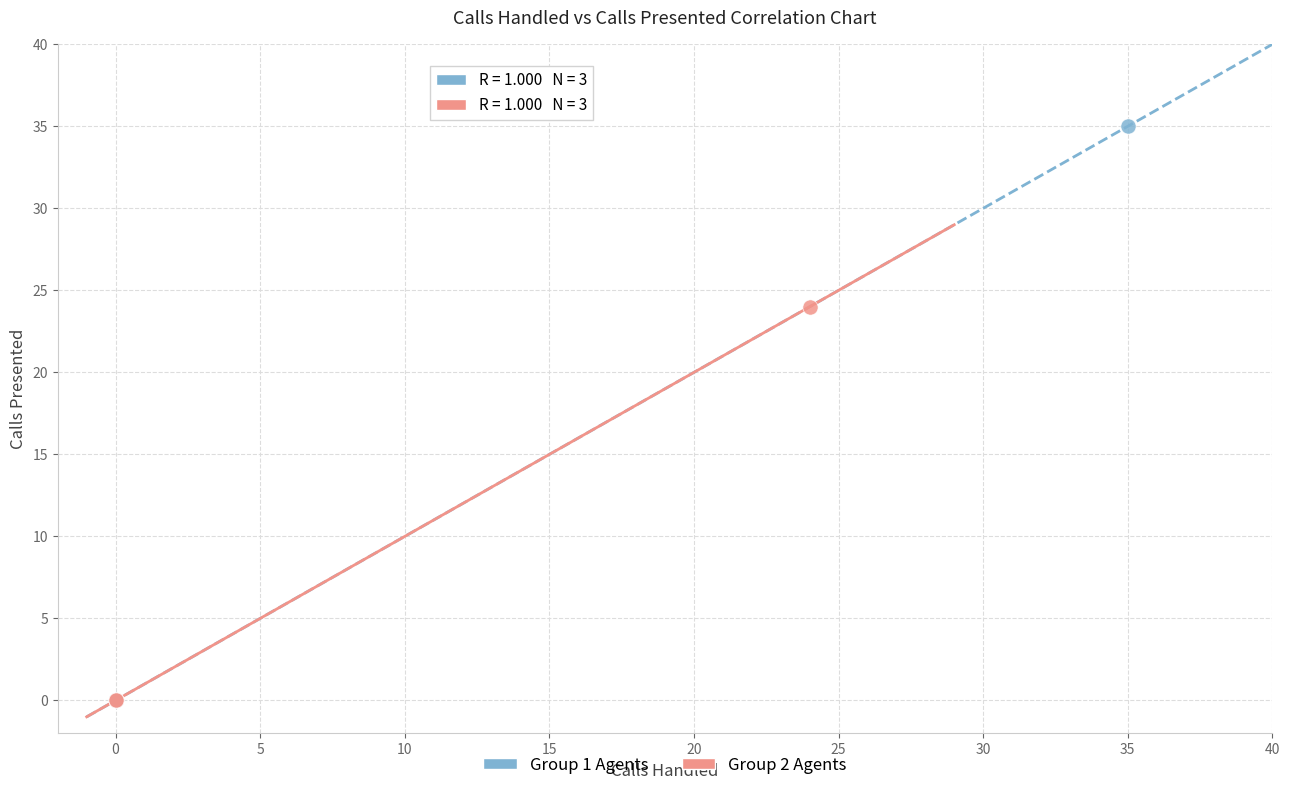

Which series has the widest spread of Y values?

Group 1 Agents